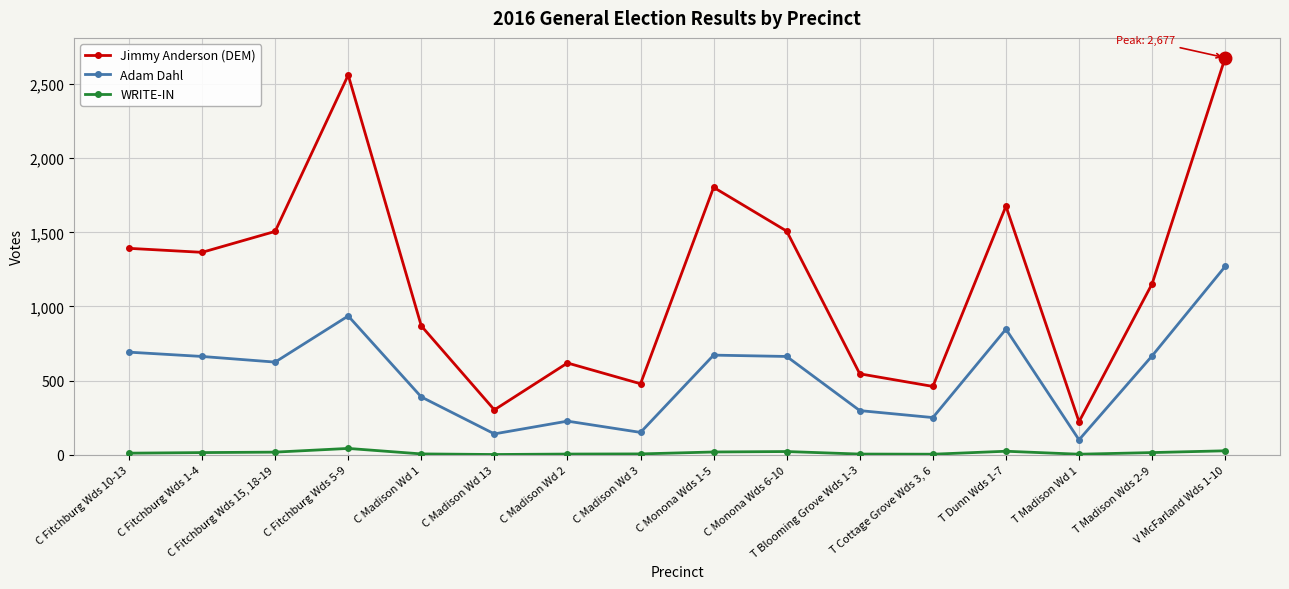

What is the smallest value displayed?

2